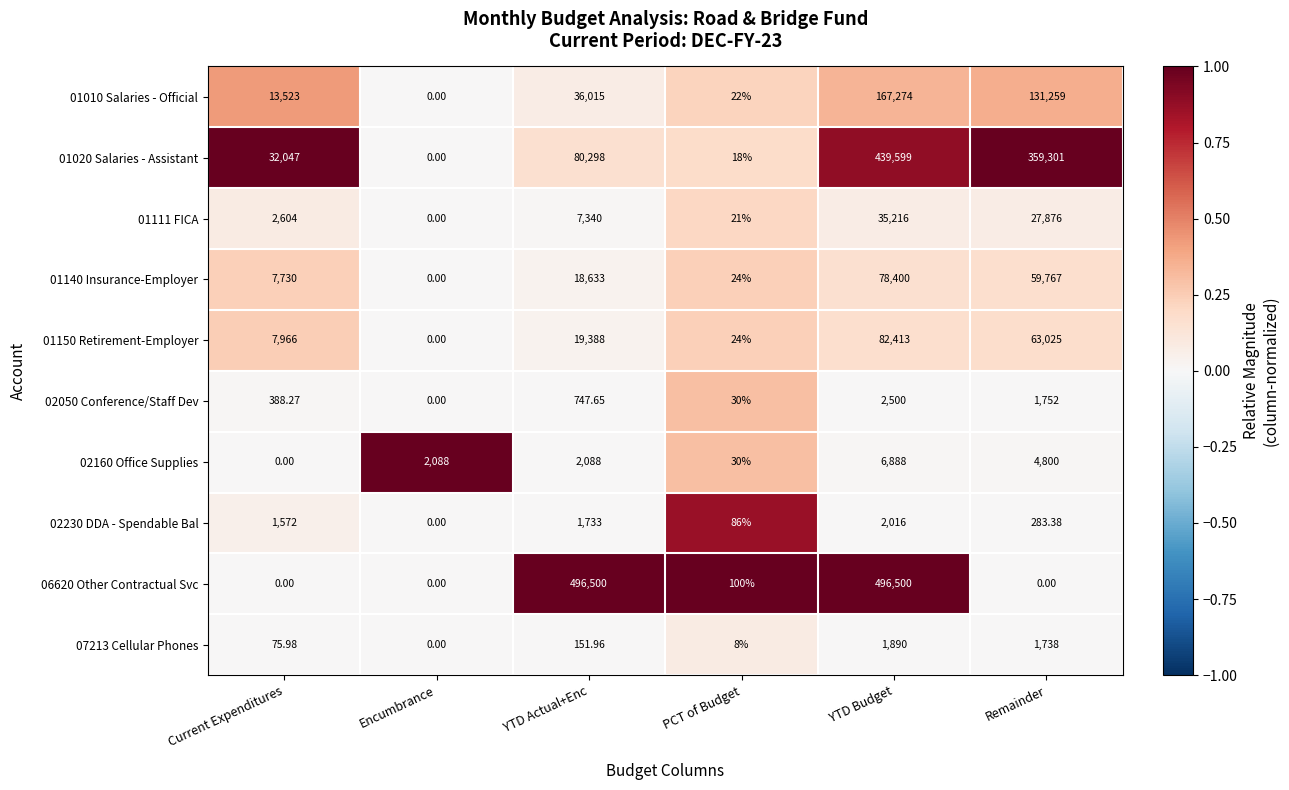

At which category is the sum across all series the highest?

YTD Budget